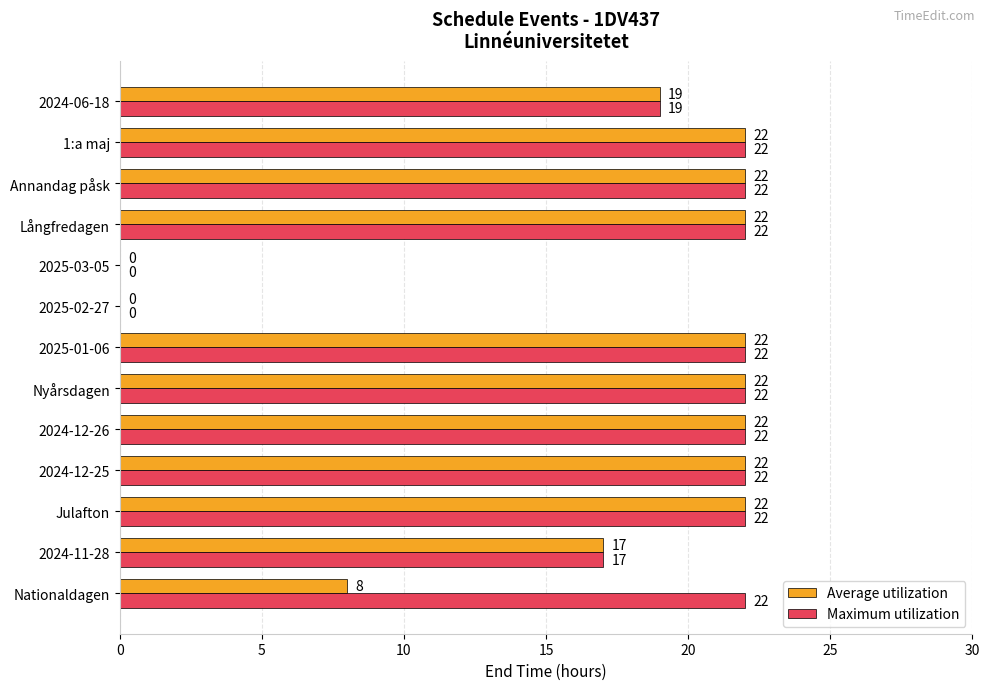

What is the maximum value shown in the chart?

22